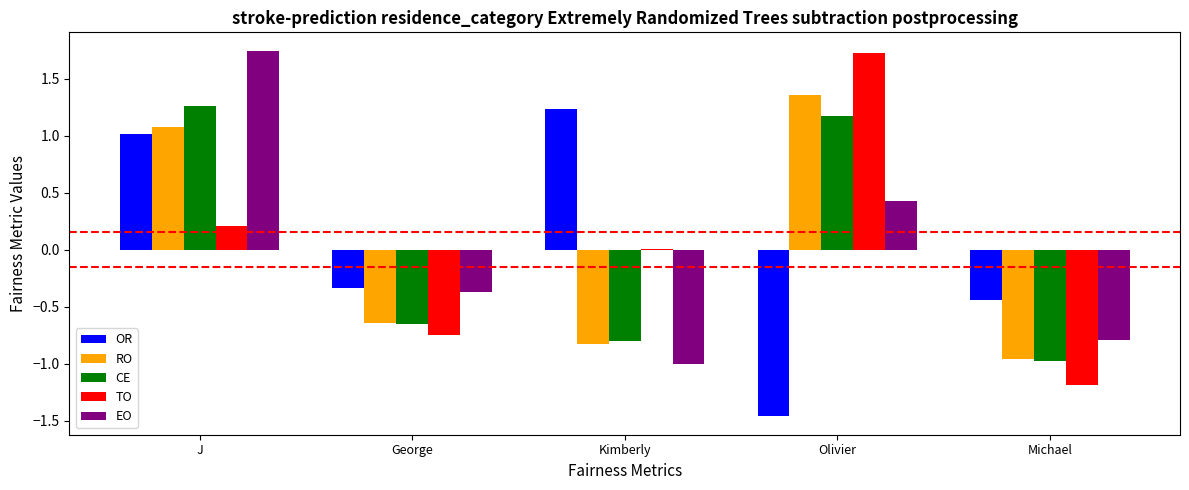

Which series changed the most between Kimberly and Olivier?

OR